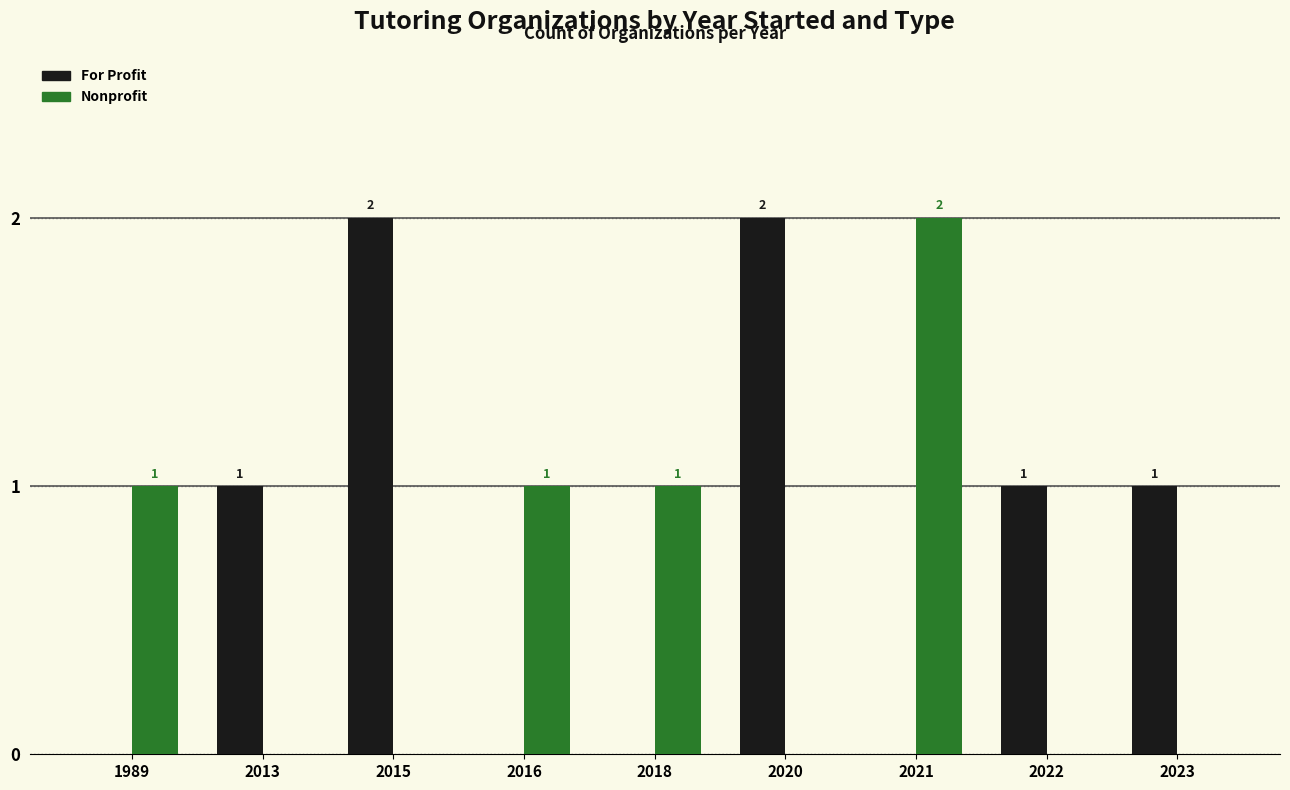

Reading right to left, extract all data points from this chart.

For Profit: 1	1	0	2	0	0	2	1	0
Nonprofit: 0	0	2	0	1	1	0	0	1